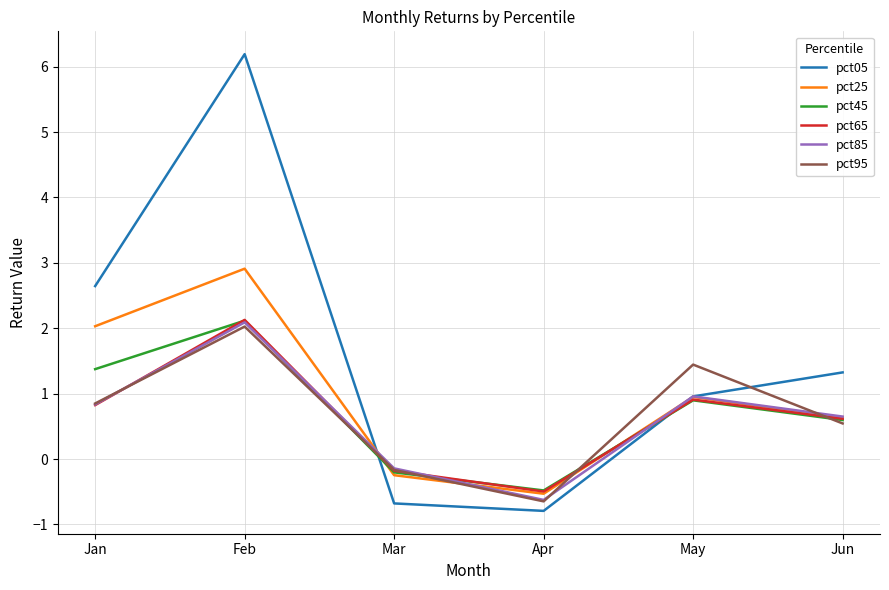

Reading right to left, list all the values displayed in this chart.

pct05: Jun=1.3	May=1.0	Apr=-0.8	Mar=-0.7	Feb=6.2	Jan=2.6
pct25: Jun=0.6	May=0.9	Apr=-0.5	Mar=-0.2	Feb=2.9	Jan=2.0
pct45: Jun=0.6	May=0.9	Apr=-0.5	Mar=-0.2	Feb=2.1	Jan=1.4
pct65: Jun=0.6	May=0.9	Apr=-0.5	Mar=-0.2	Feb=2.1	Jan=0.8
pct85: Jun=0.6	May=1.0	Apr=-0.6	Mar=-0.1	Feb=2.1	Jan=0.8
pct95: Jun=0.5	May=1.4	Apr=-0.6	Mar=-0.2	Feb=2.0	Jan=0.8